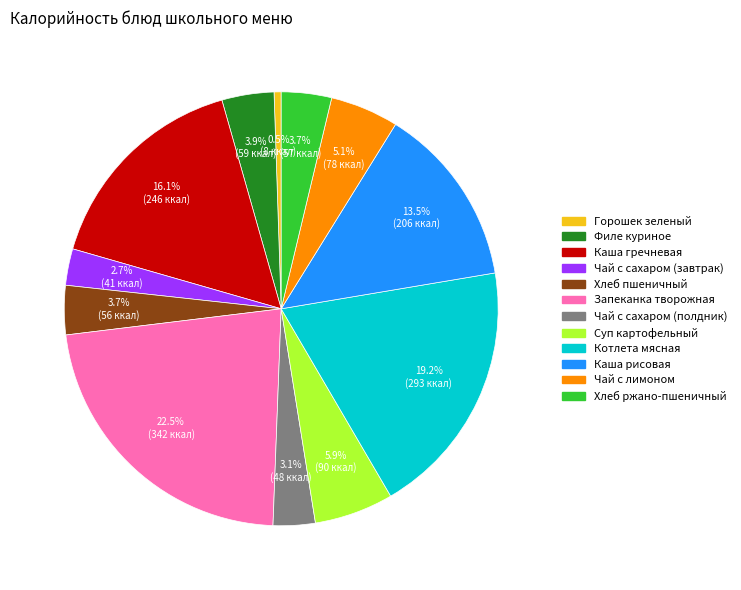

Is there any slice that represents more than half of the pie?

No